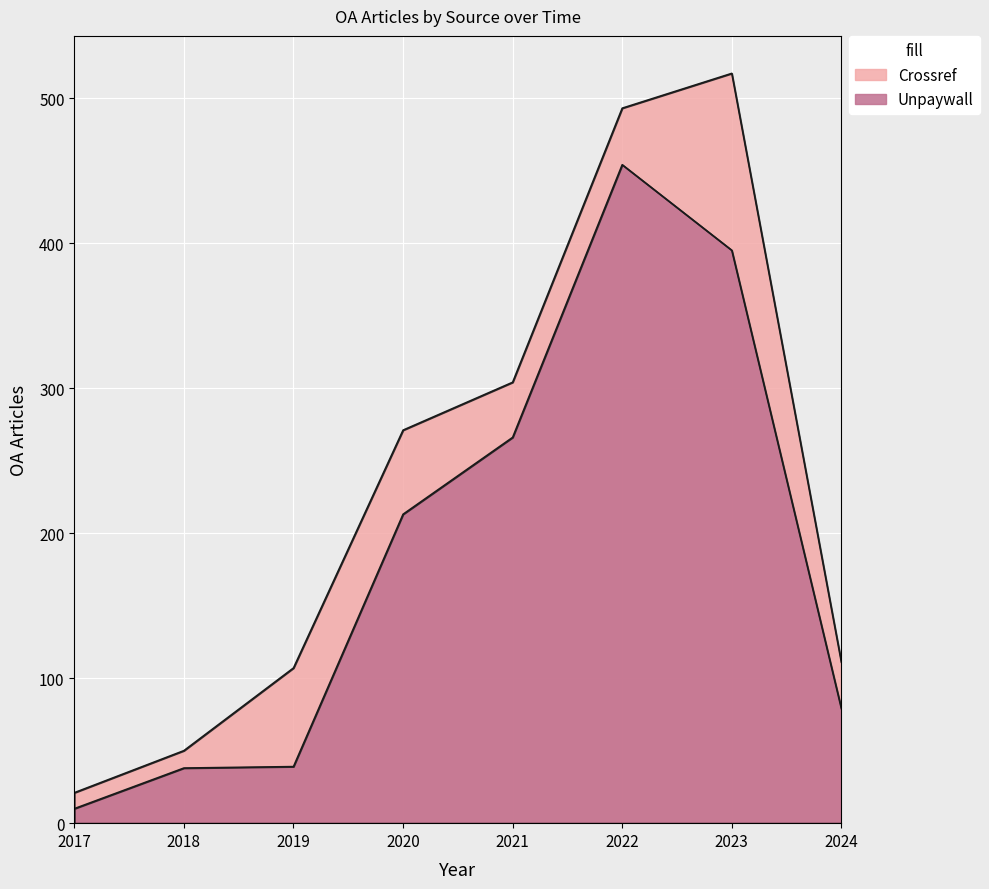

Does the chart display data point markers on the line(s)?

No